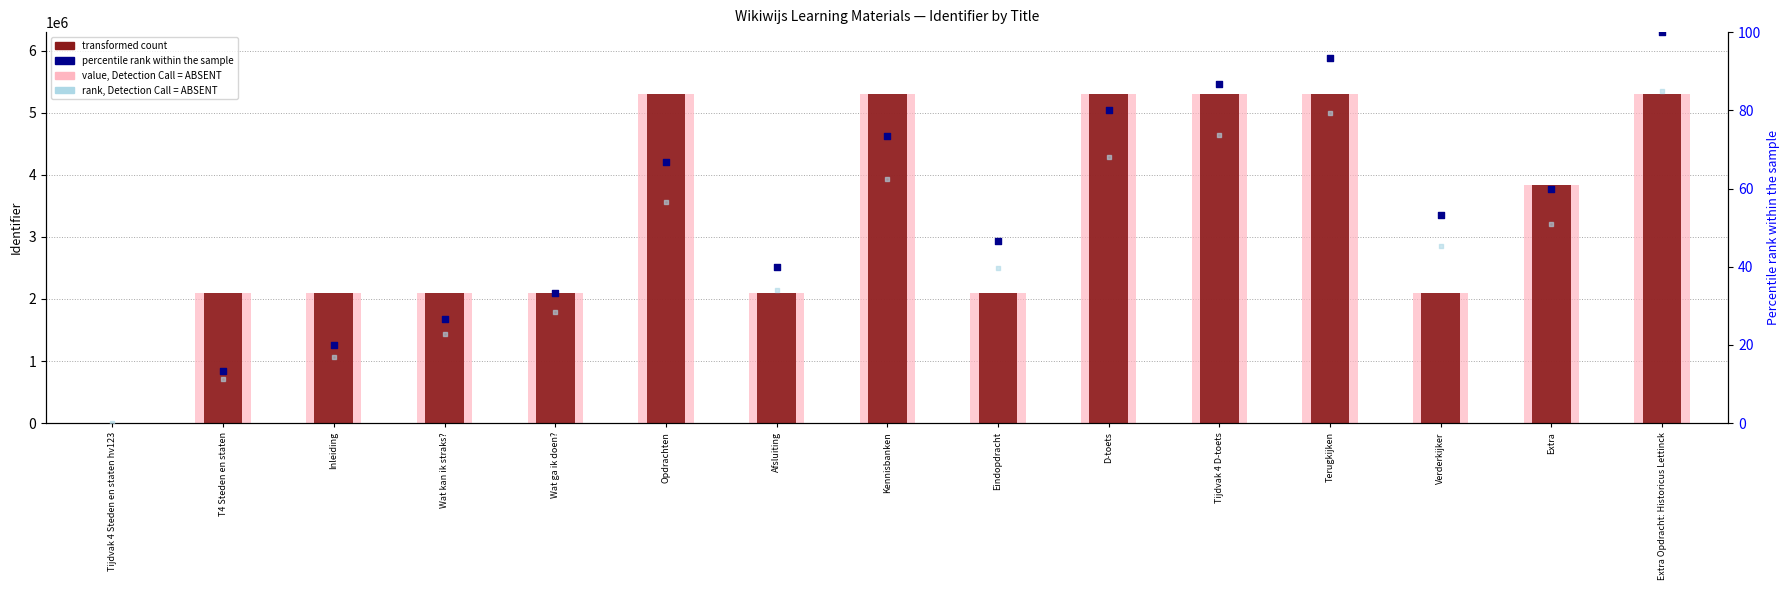

What is the total value across all series at Terugkijken?

10620022.0